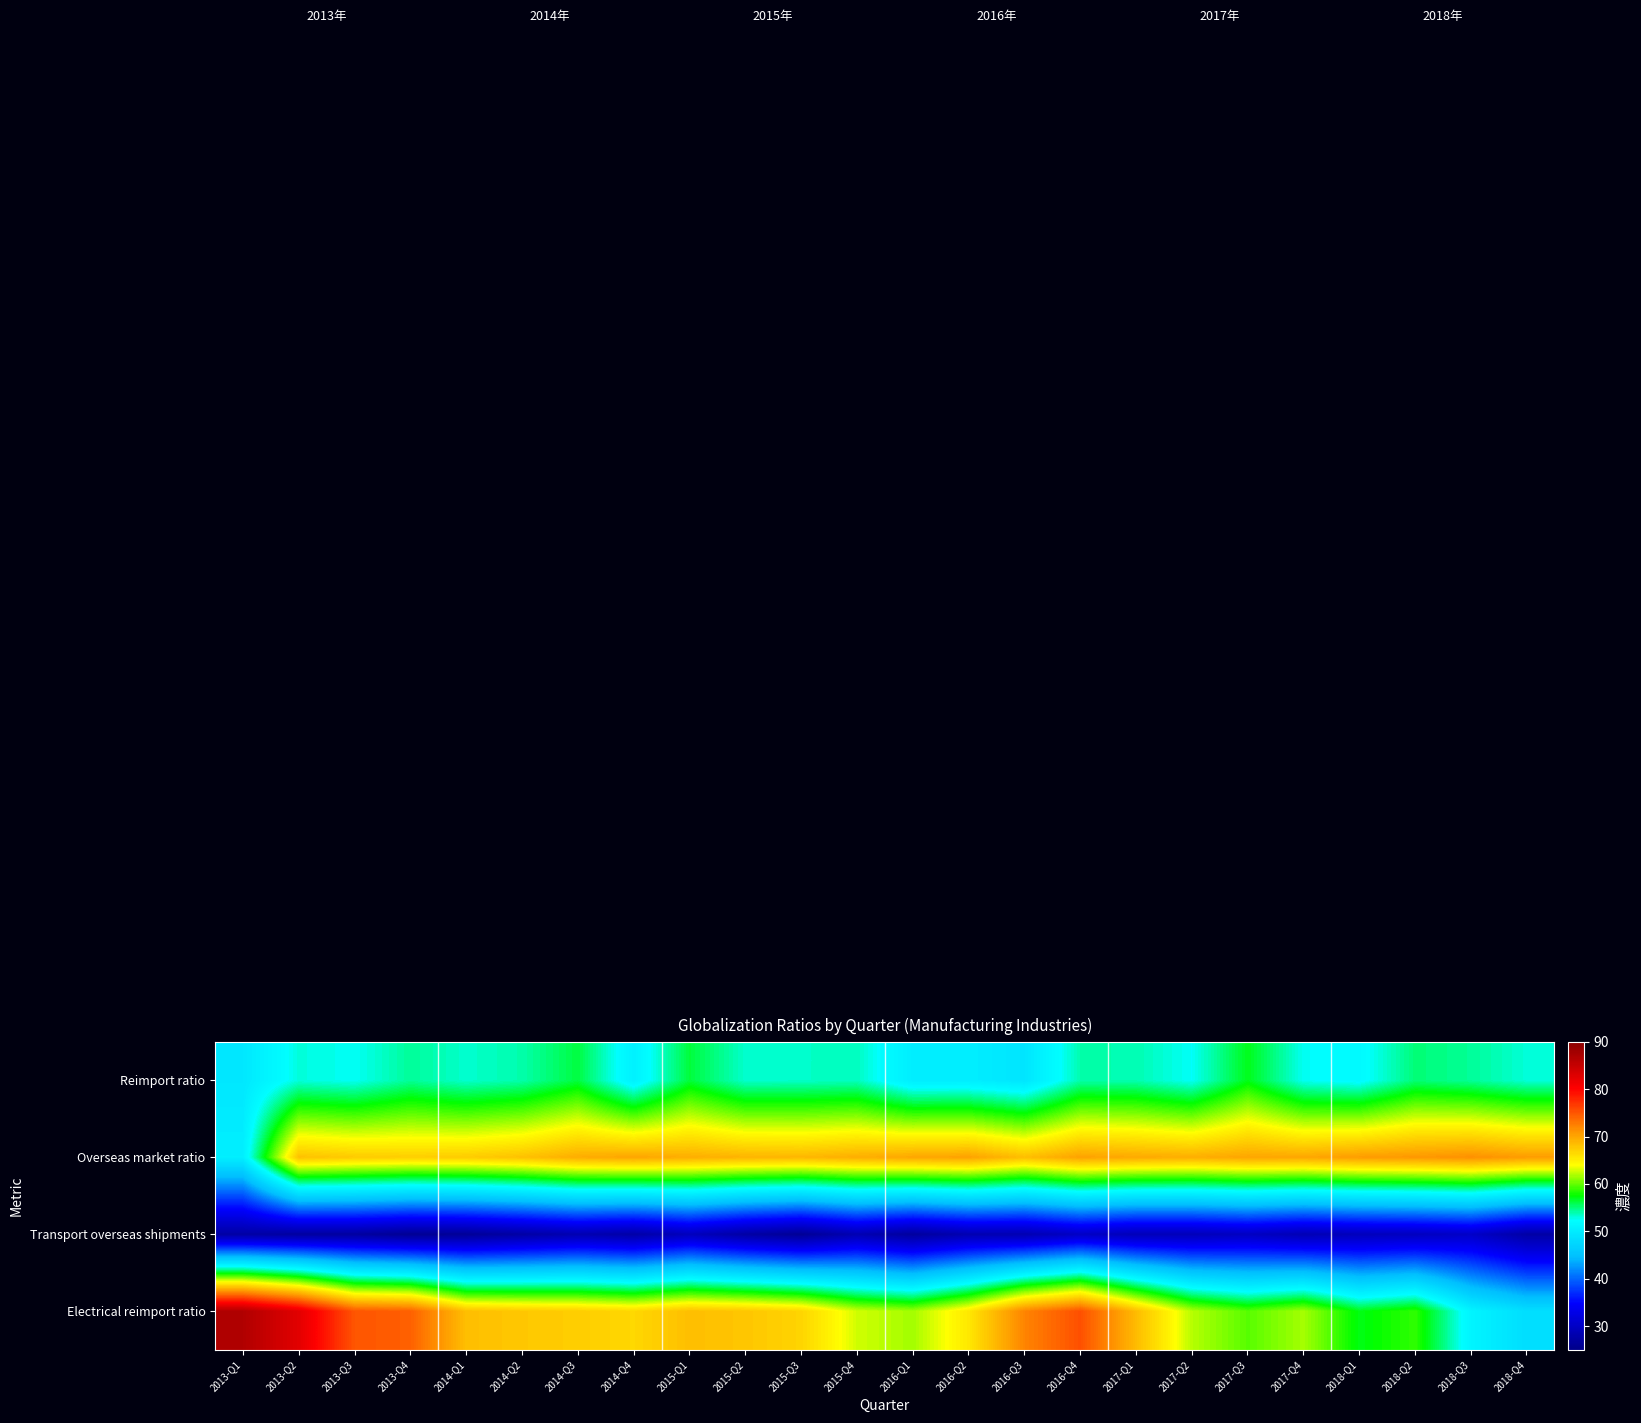

Reading left to right, list all the values displayed in this chart.

Reimport ratio: 2013-Q1=49.6	2013-Q2=53.0	2013-Q3=52.5	2013-Q4=54.4	2014-Q1=53.3	2014-Q2=54.0	2014-Q3=56.2	2014-Q4=50.7	2015-Q1=56.3	2015-Q2=53.3	2015-Q3=53.4	2015-Q4=53.6	2016-Q1=50.3	2016-Q2=50.3	2016-Q3=49.3	2016-Q4=54.0	2017-Q1=53.9	2017-Q2=52.4	2017-Q3=57.0	2017-Q4=52.5	2018-Q1=51.8	2018-Q2=55.1	2018-Q3=54.4	2018-Q4=53.1
Overseas market ratio: 2013-Q1=50.4	2013-Q2=68.1	2013-Q3=67.5	2013-Q4=67.2	2014-Q1=67.4	2014-Q2=68.1	2014-Q3=69.5	2014-Q4=70.0	2015-Q1=69.4	2015-Q2=69.0	2015-Q3=68.8	2015-Q4=69.4	2016-Q1=69.9	2016-Q2=70.2	2016-Q3=68.3	2016-Q4=70.2	2017-Q1=69.7	2017-Q2=69.4	2017-Q3=70.0	2017-Q4=69.9	2018-Q1=70.6	2018-Q2=70.9	2018-Q3=71.4	2018-Q4=70.6
Transport overseas shipments: 2013-Q1=27.3	2013-Q2=26.9	2013-Q3=26.9	2013-Q4=25.9	2014-Q1=26.2	2014-Q2=27.3	2014-Q3=28.4	2014-Q4=27.5	2015-Q1=29.4	2015-Q2=27.3	2015-Q3=26.0	2015-Q4=28.5	2016-Q1=26.7	2016-Q2=28.4	2016-Q3=28.4	2016-Q4=30.1	2017-Q1=29.0	2017-Q2=29.1	2017-Q3=29.8	2017-Q4=28.7	2018-Q1=29.3	2018-Q2=29.6	2018-Q3=30.3	2018-Q4=27.4
Electrical reimport ratio: 2013-Q1=86.7	2013-Q2=82.5	2013-Q3=75.0	2013-Q4=74.4	2014-Q1=68.3	2014-Q2=67.7	2014-Q3=67.3	2014-Q4=66.6	2015-Q1=68.3	2015-Q2=67.8	2015-Q3=66.8	2015-Q4=62.8	2016-Q1=61.6	2016-Q2=65.5	2016-Q3=72.2	2016-Q4=75.4	2017-Q1=68.5	2017-Q2=62.1	2017-Q3=59.7	2017-Q4=61.7	2018-Q1=57.1	2018-Q2=58.7	2018-Q3=51.1	2018-Q4=48.4